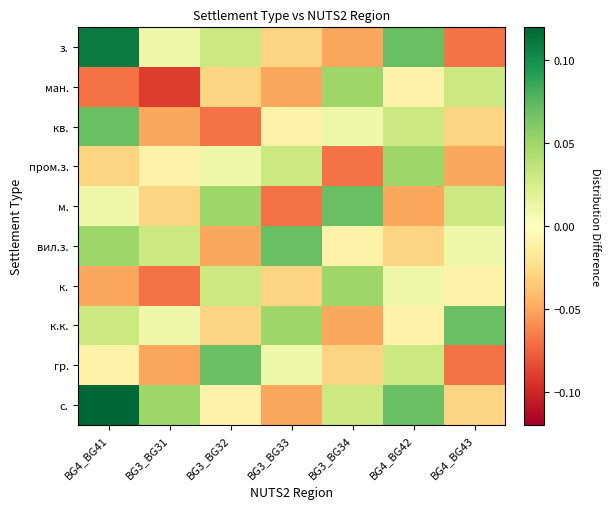

Which series has the largest total across all categories?

с.